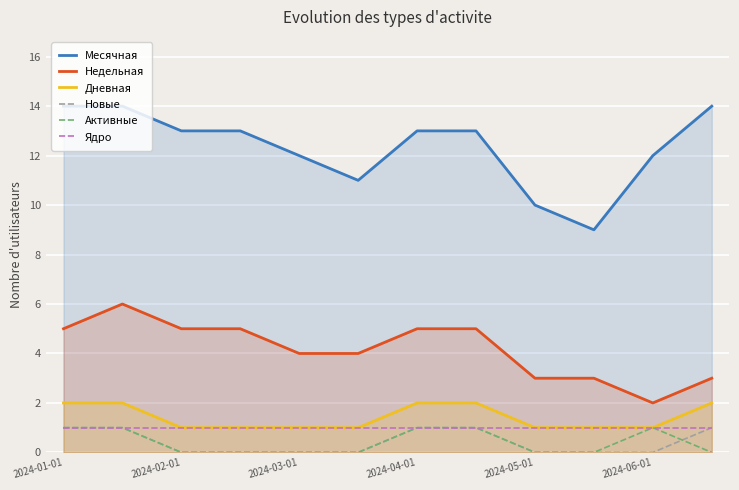

The Недельная series shows 3 at 2024-05-01. True or false?

True